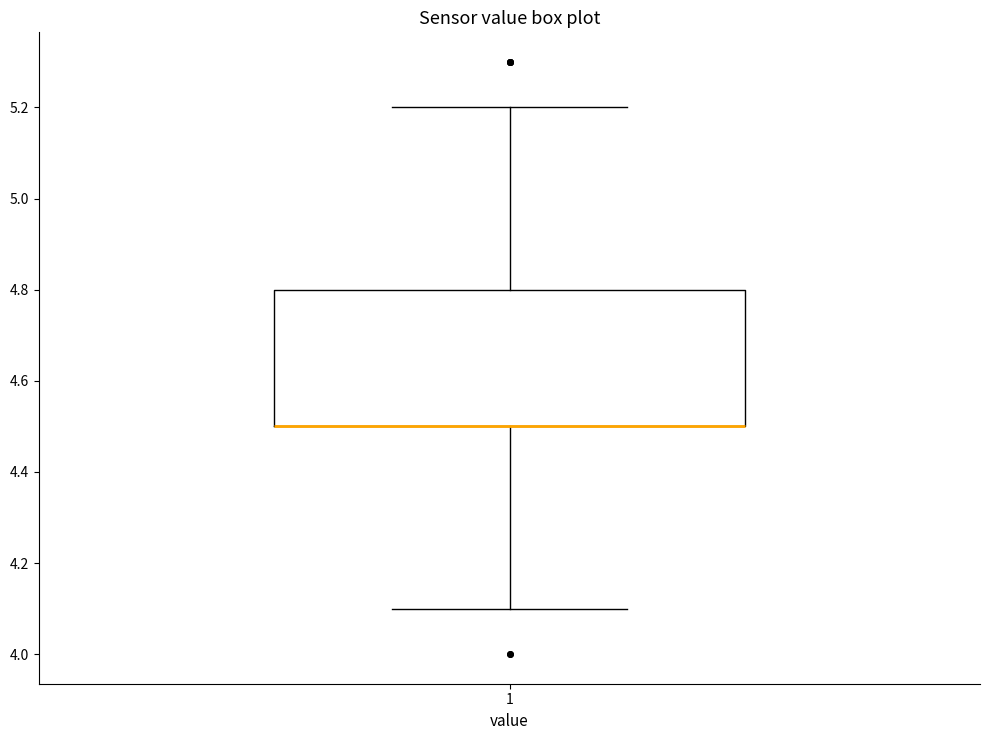

Where is the upper edge of the box at x = 1 on the y-axis? The values are not printed on the chart, so give them approximately, as read against the axis.

4.8